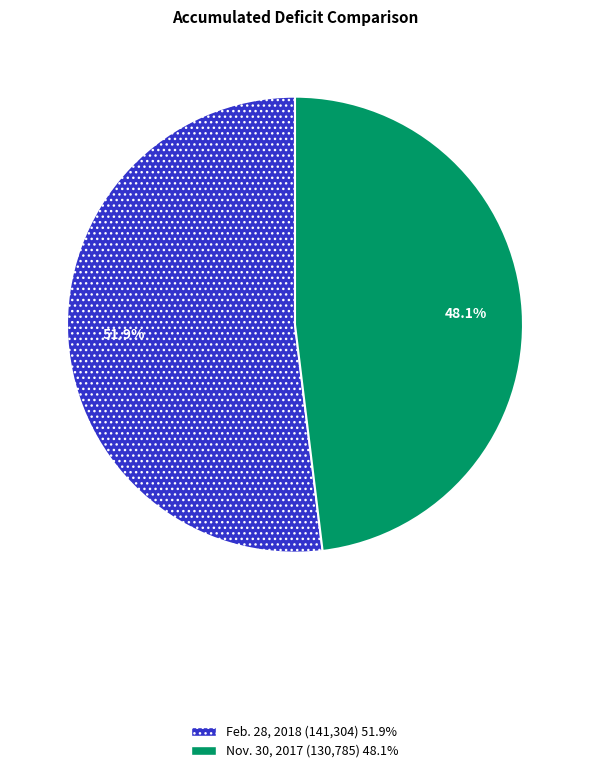

Which has a higher value, Nov. 30, 2017 or Feb. 28, 2018?

Feb. 28, 2018